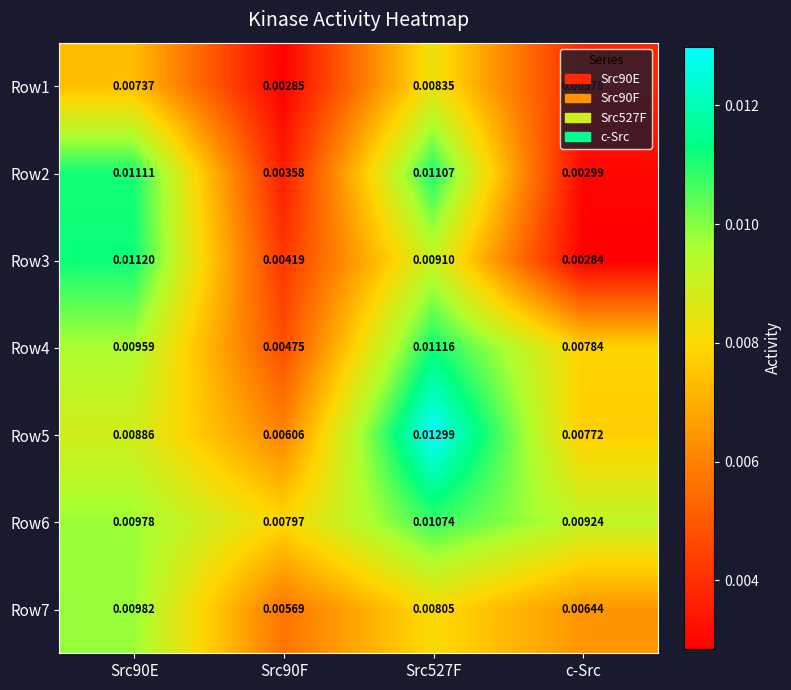

Which category has the lowest value across all series?

c-Src